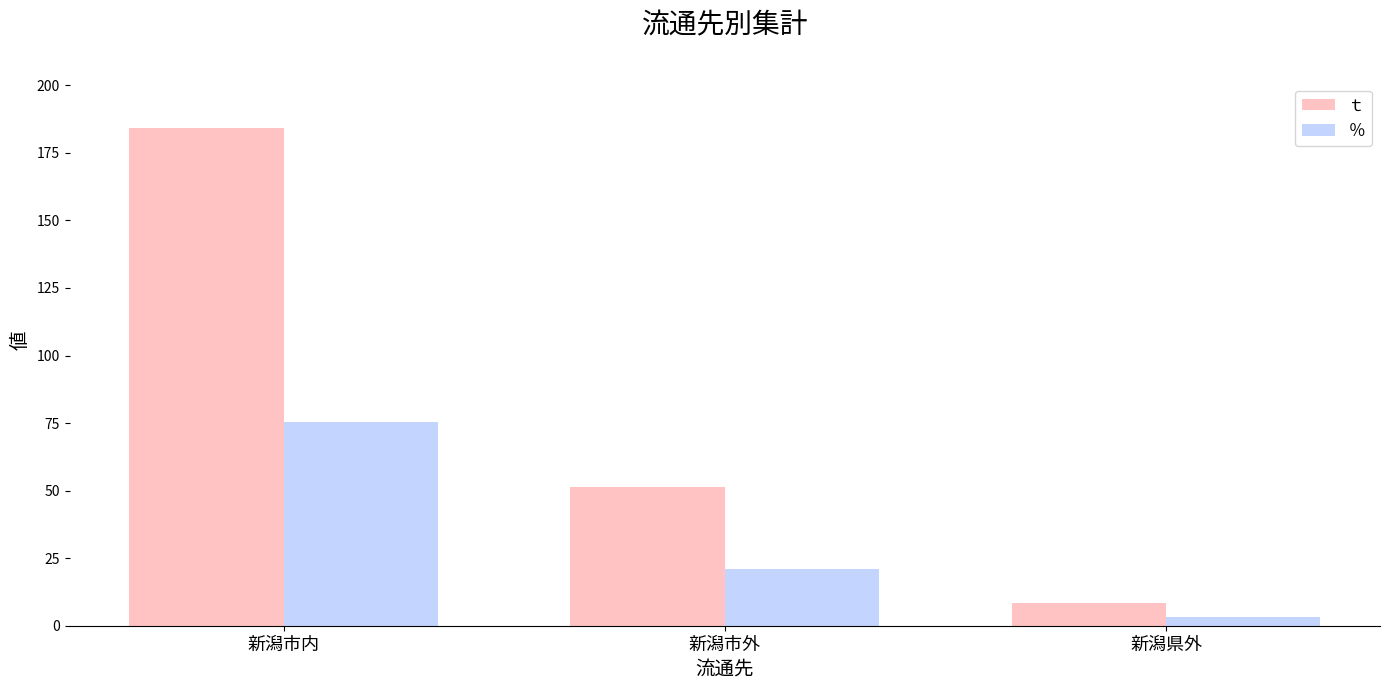

At which label is ｔ closest to 96?

新潟市外